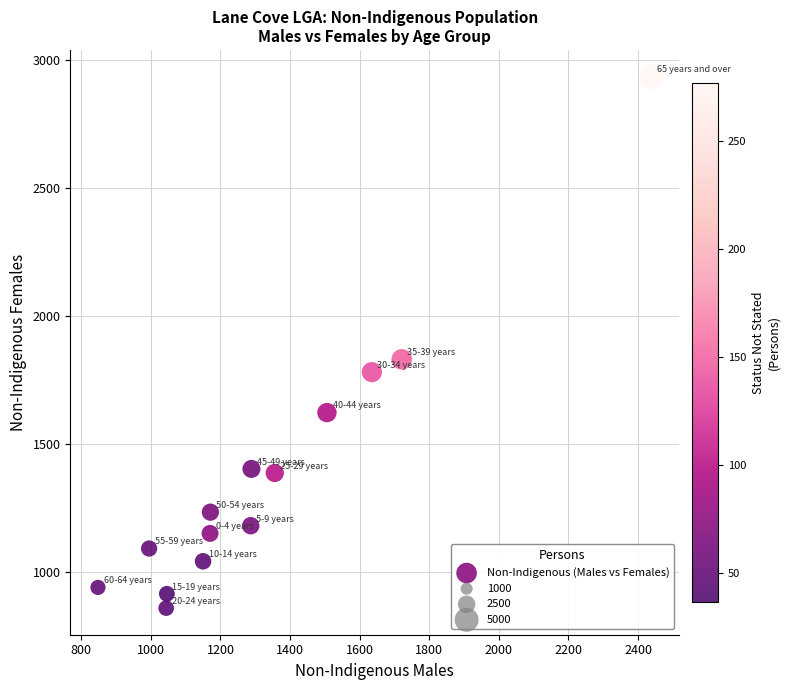

What is the range of X values (max minus min)?

1591